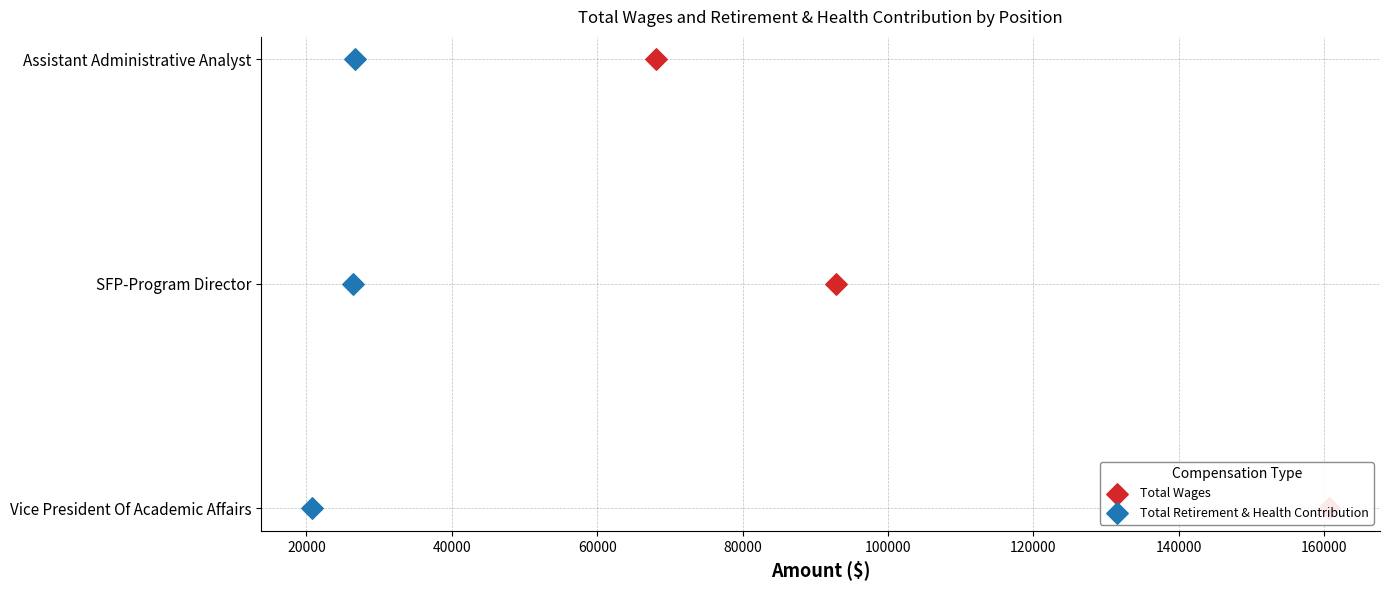

Which series reaches the maximum Y coordinate?

Total Wages